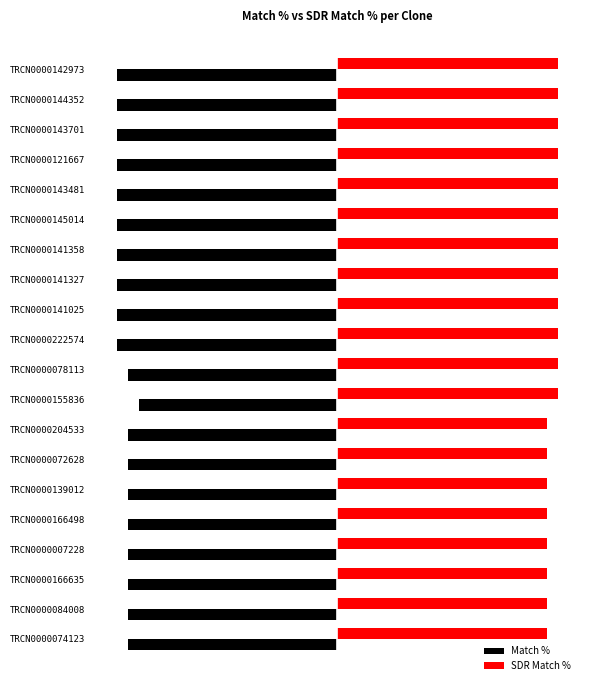

What is the average value of the SDR Match % series?

98